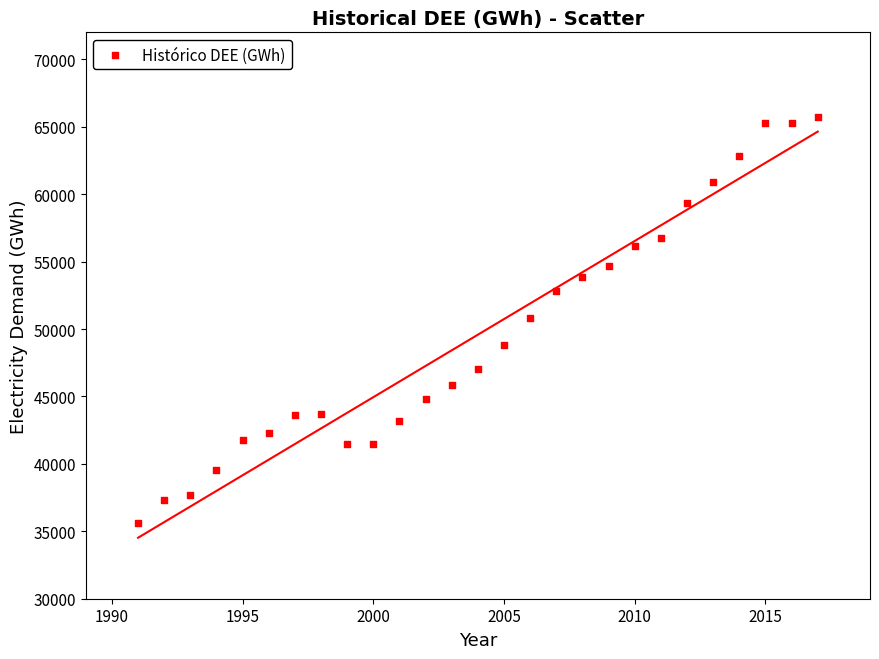

What is the range of X values (max minus min)?

26.0